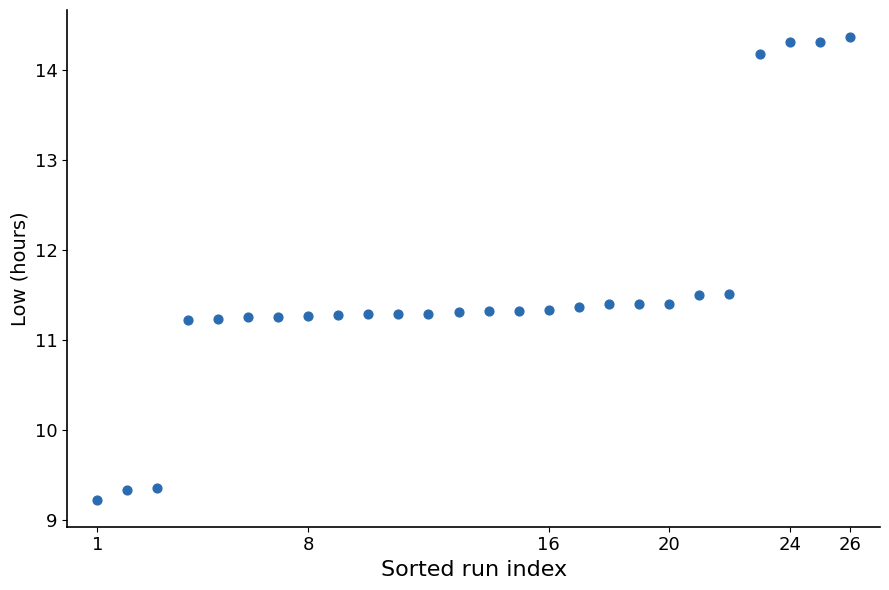

What is the range of X values (max minus min)?

25.0